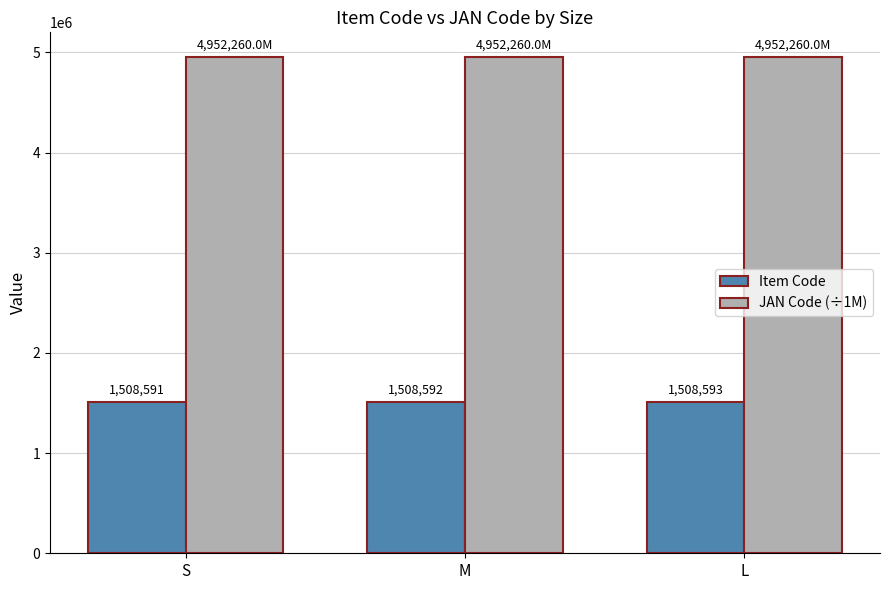

The value of JAN Code (÷1M) at M is 4952260.0. True or false?

True